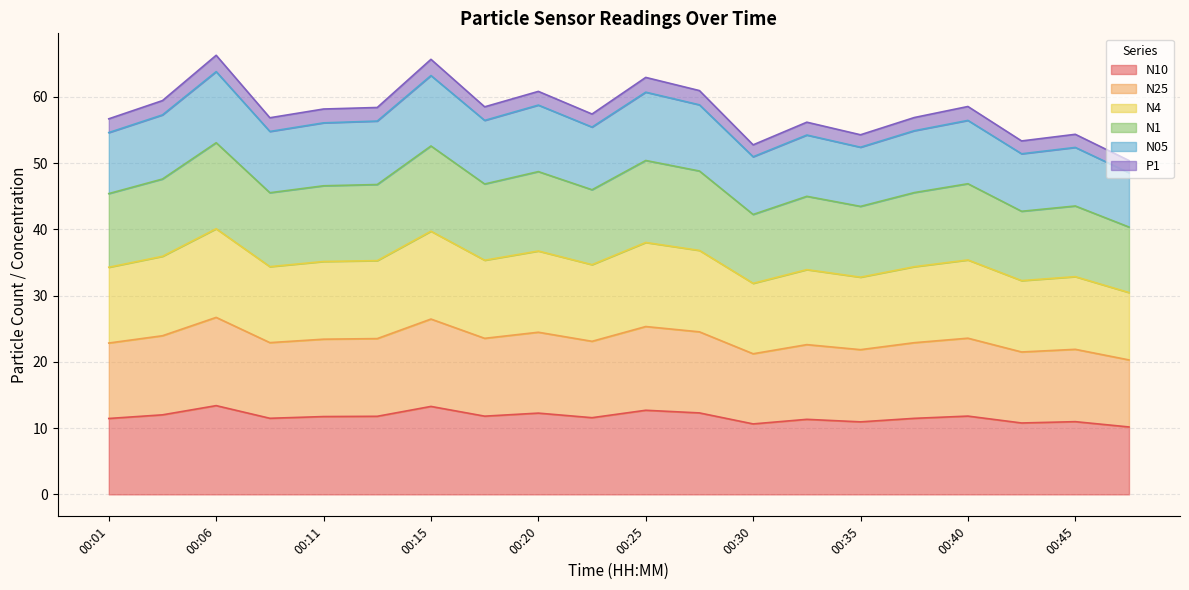

What is the total value across all series at 00:06?

66.3